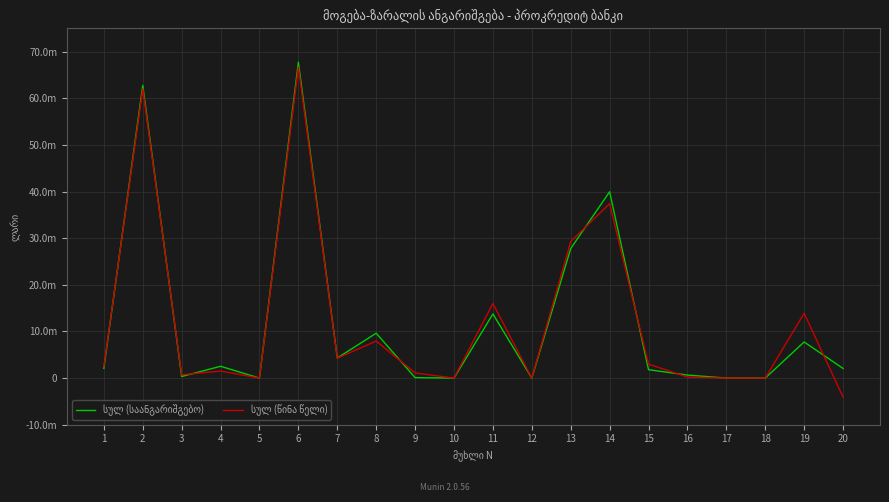

Is this an area chart (filled region under the line)?

No